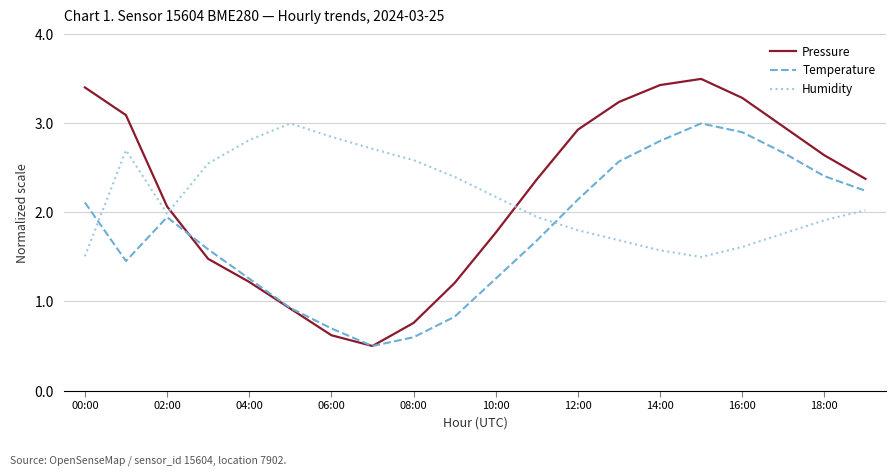

What is the smallest value displayed?

0.5